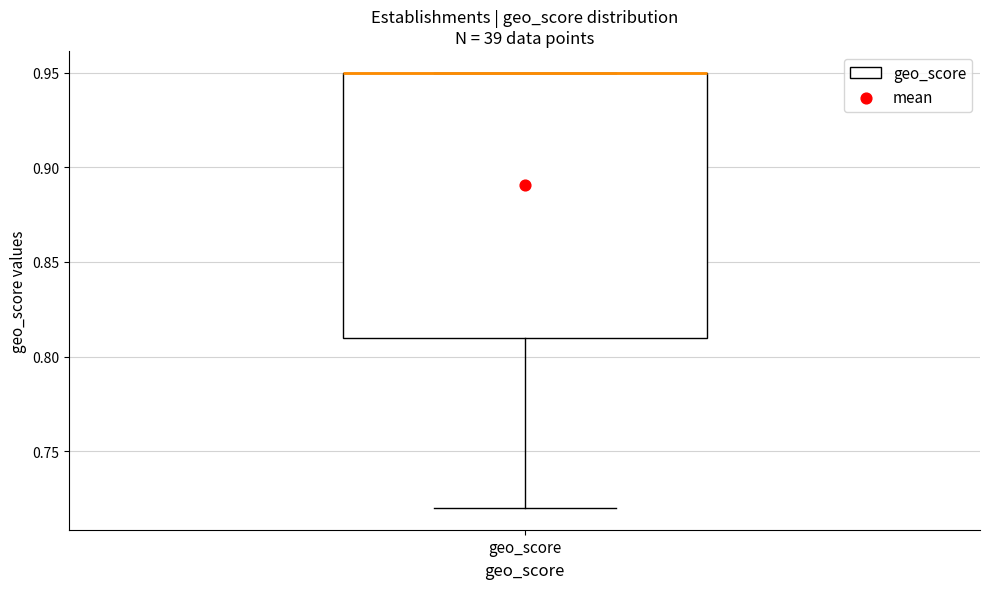

Where is the lower edge of the box for geo_score on the y-axis? The values are not printed on the chart, so give them approximately, as read against the axis.

0.81